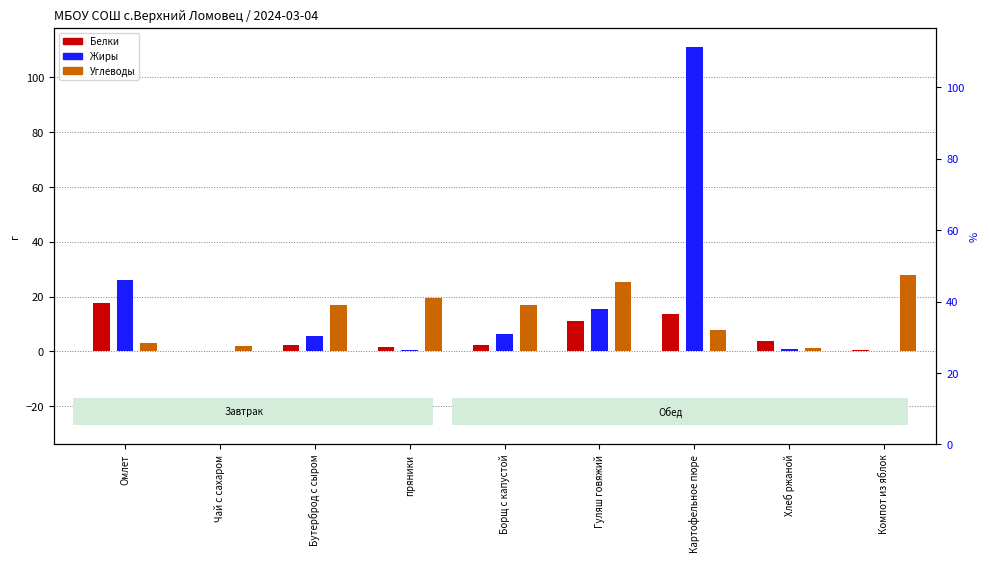

Between Бутерброд с сыром and Хлеб ржаной, which is larger?

Хлеб ржаной